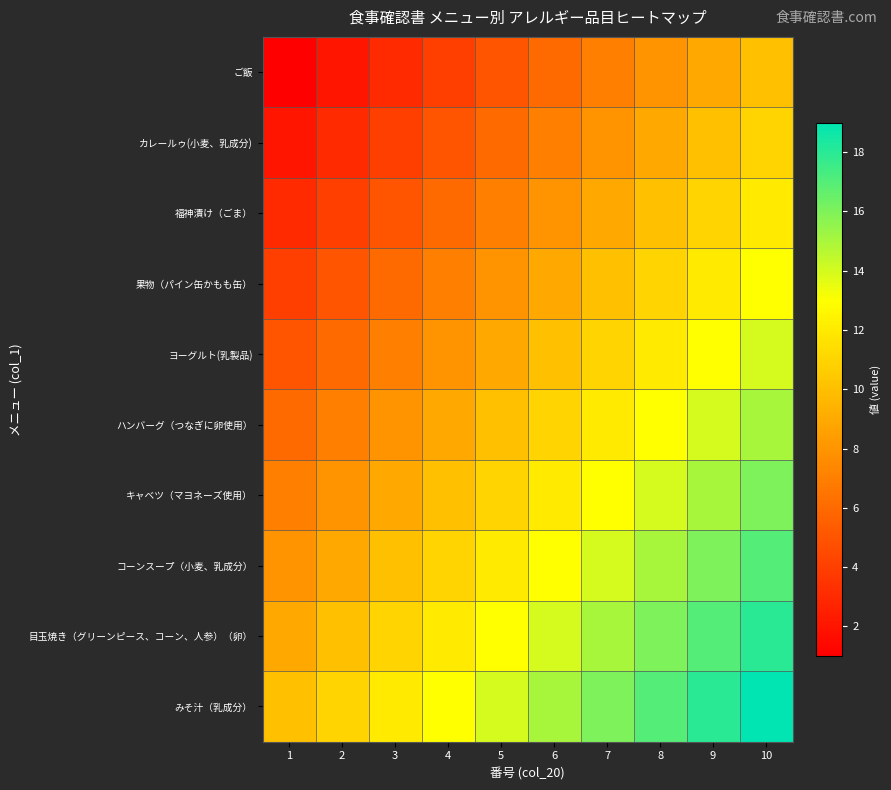

Reading right to left, transcribe all the data shown in this chart.

ご飯: 10=10	9=9	8=8	7=7	6=6	5=5	4=4	3=3	2=2	1=1
カレールゥ(小麦、乳成分): 10=11	9=10	8=9	7=8	6=7	5=6	4=5	3=4	2=3	1=2
福神漬け（ごま）: 10=12	9=11	8=10	7=9	6=8	5=7	4=6	3=5	2=4	1=3
果物（パイン缶かもも缶）: 10=13	9=12	8=11	7=10	6=9	5=8	4=7	3=6	2=5	1=4
ヨーグルト(乳製品): 10=14	9=13	8=12	7=11	6=10	5=9	4=8	3=7	2=6	1=5
ハンバーグ（つなぎに卵使用）: 10=15	9=14	8=13	7=12	6=11	5=10	4=9	3=8	2=7	1=6
キャベツ（マヨネーズ使用）: 10=16	9=15	8=14	7=13	6=12	5=11	4=10	3=9	2=8	1=7
コーンスープ（小麦、乳成分）: 10=17	9=16	8=15	7=14	6=13	5=12	4=11	3=10	2=9	1=8
目玉焼き（グリーンピース、コーン、人参）（卵）: 10=18	9=17	8=16	7=15	6=14	5=13	4=12	3=11	2=10	1=9
みそ汁（乳成分）: 10=19	9=18	8=17	7=16	6=15	5=14	4=13	3=12	2=11	1=10